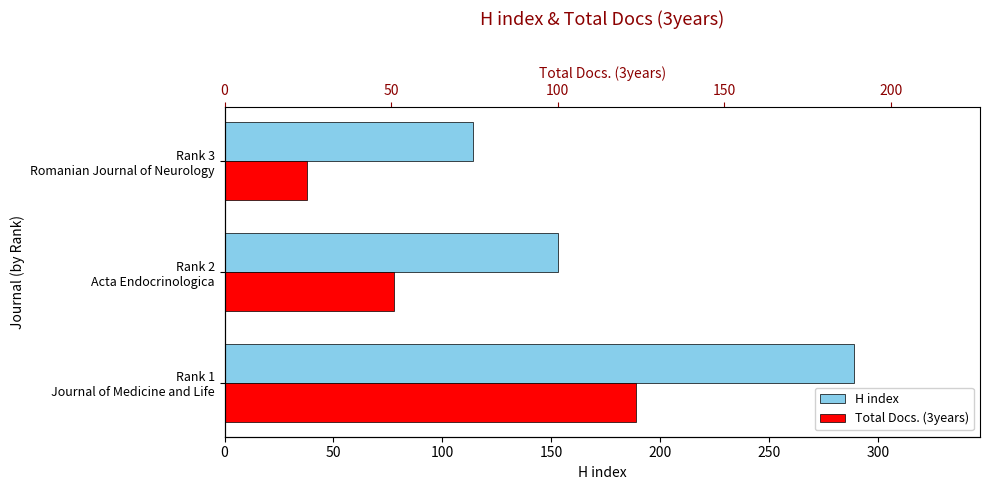

What is the average value of the H index series?

185